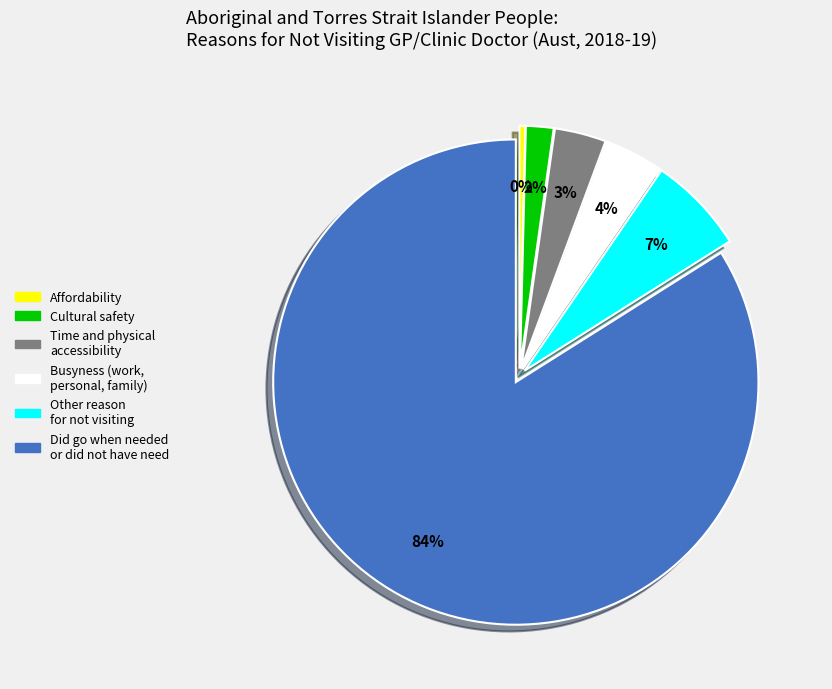

Which slice is the smallest?

Affordability